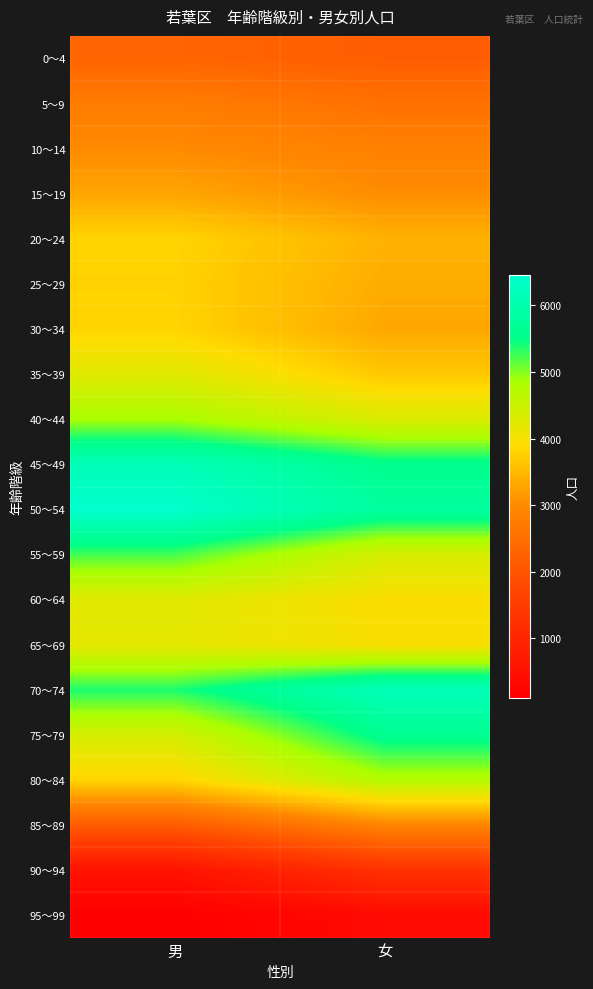

Which label corresponds to the smallest value in the chart?

男